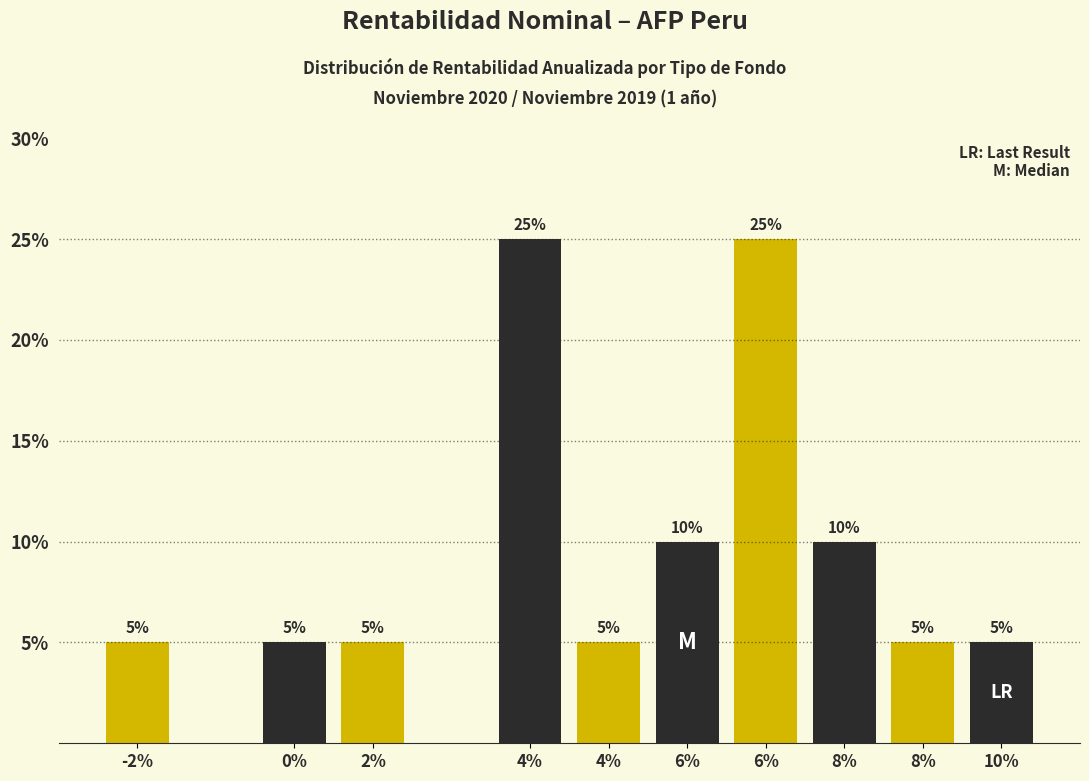

Does the chart contain any negative values?

No